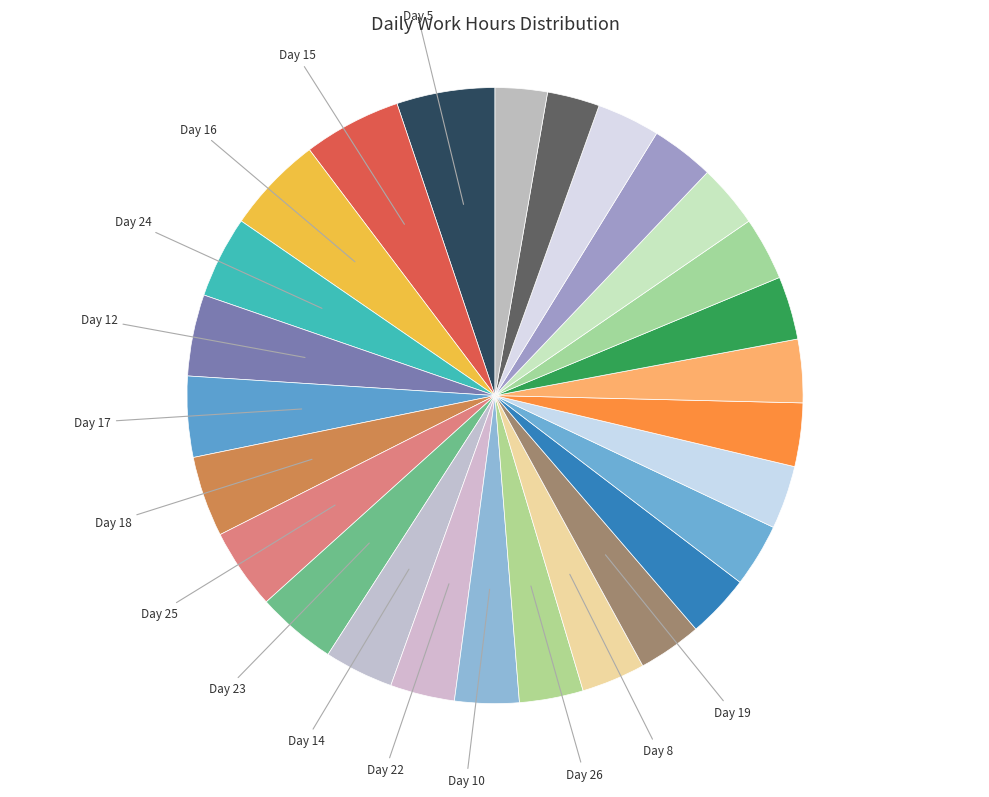

How many segments does this pie chart have?

27